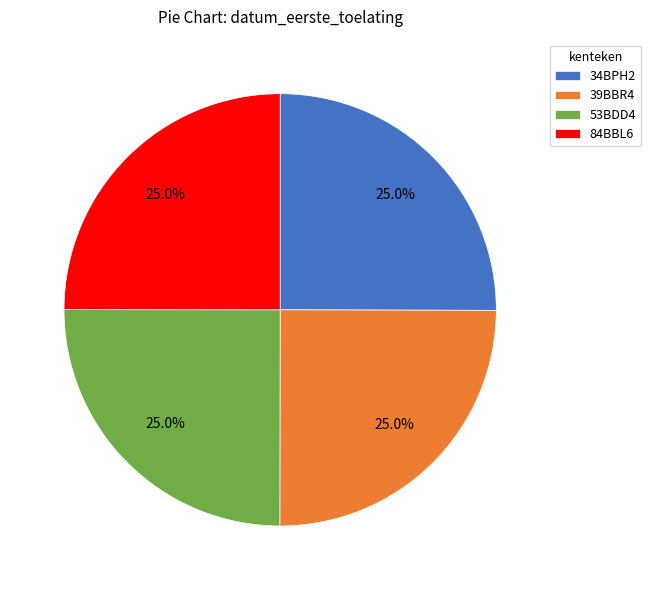

What is the total percentage of 53BDD4 and 39BBR4?

50.0%